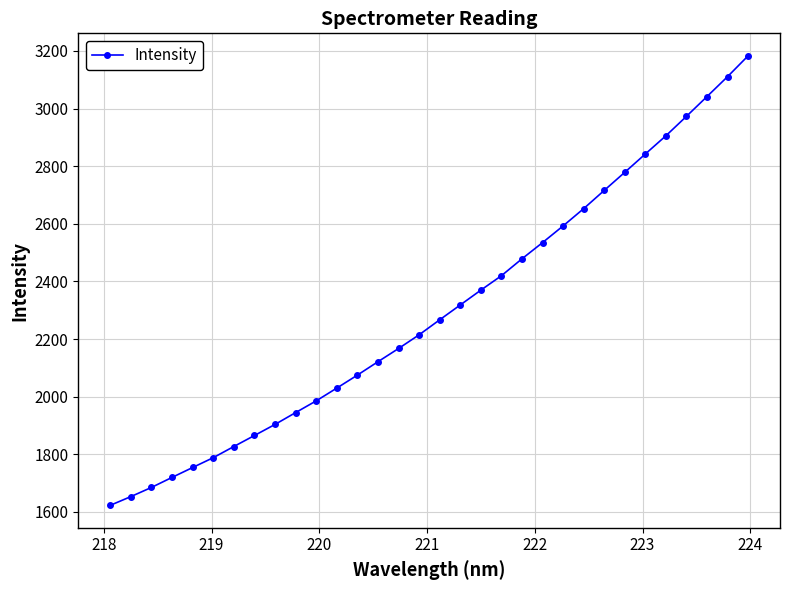

True or false: the data has more than 2 interior local peaks.

False